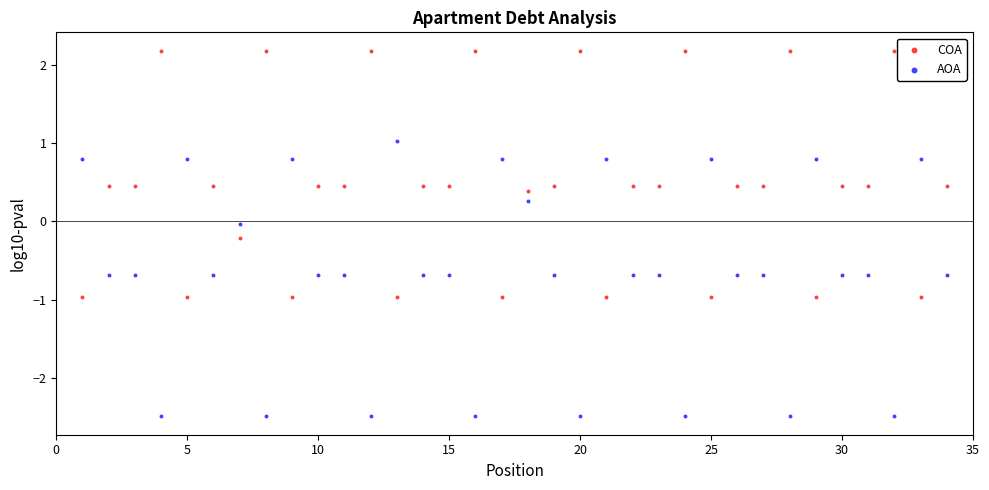

Which series contains the highest Y value?

COA